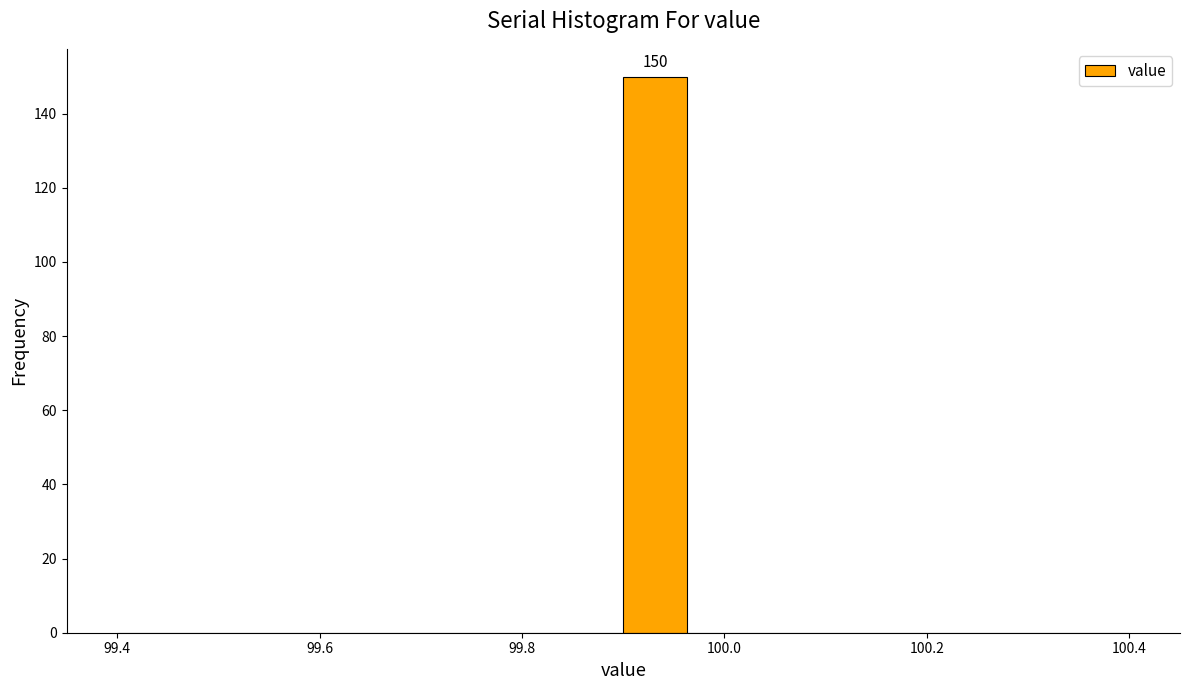

Read against the x-axis, roughly where is the centre of the tallest bar?

99.94